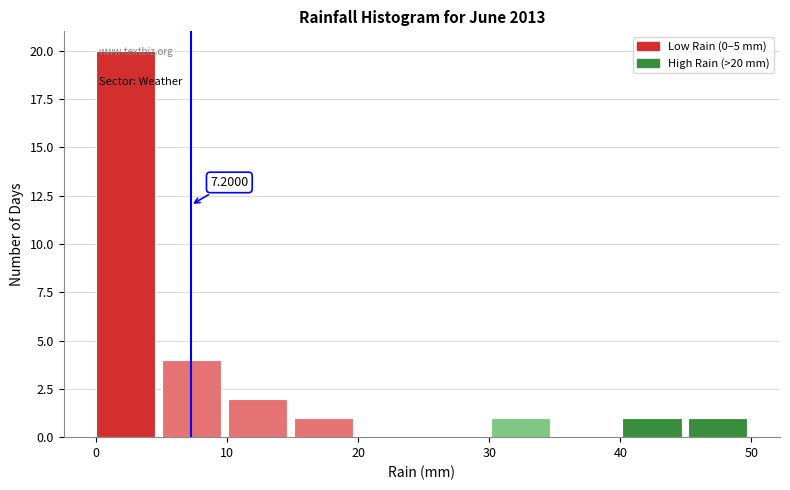

Which range on the x-axis has the tallest bar?

0 to 5